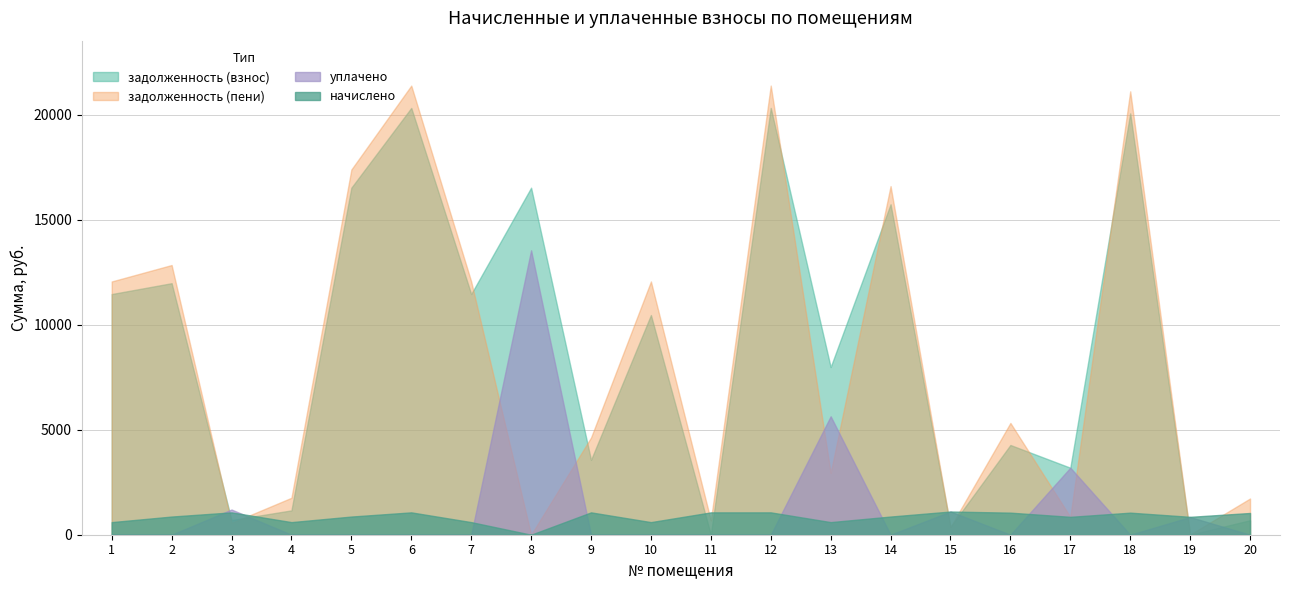

How many series are shown in this chart?

4